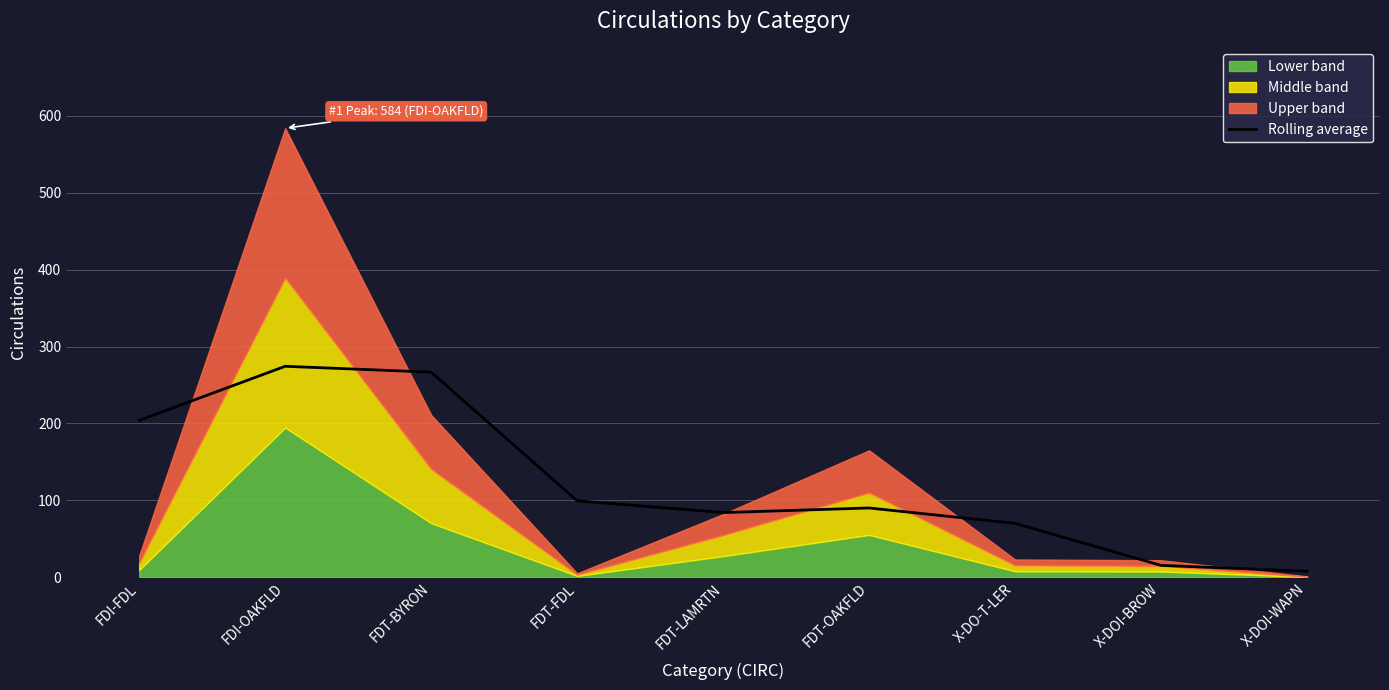

What is the sum of all values?

1111.3